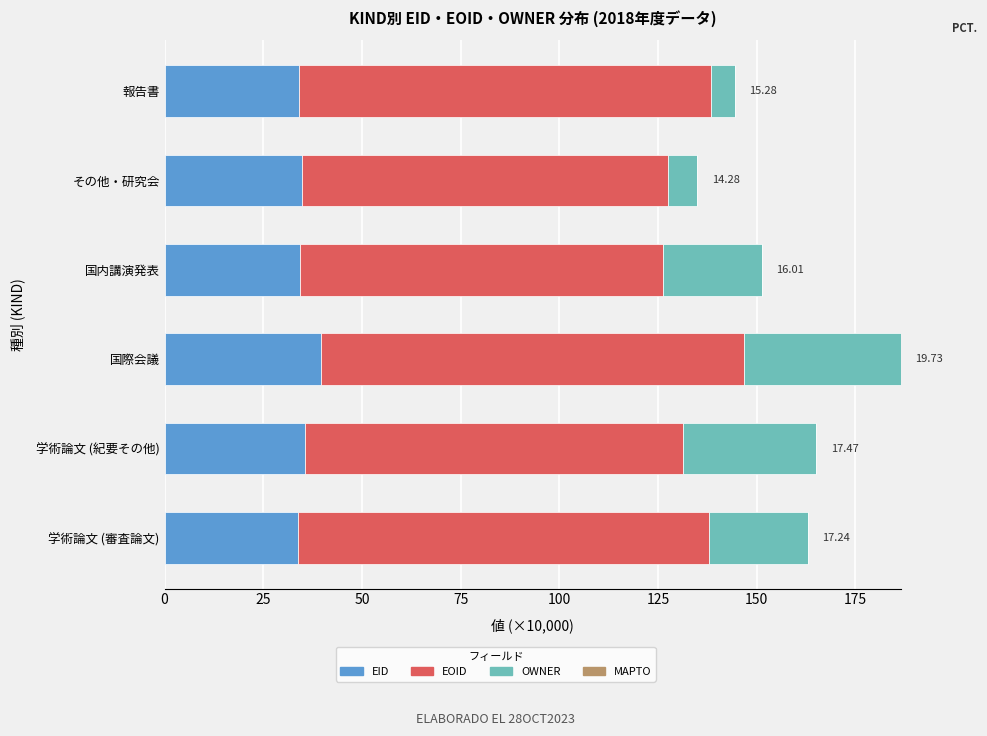

What is the total value across all series at 学術論文 (紀要その他)?

165.1